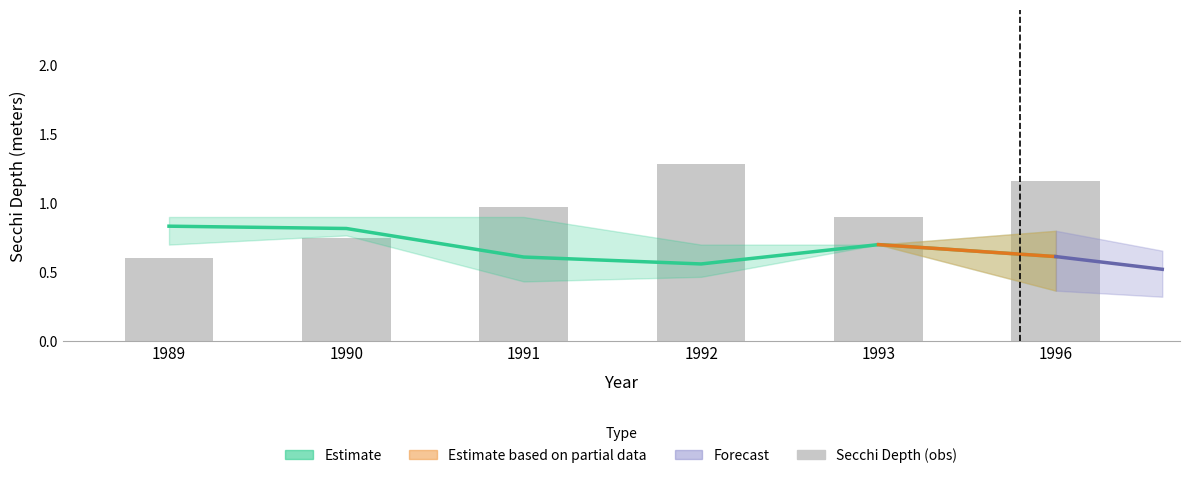

What is the value of the 2nd bar from the left?

0.8